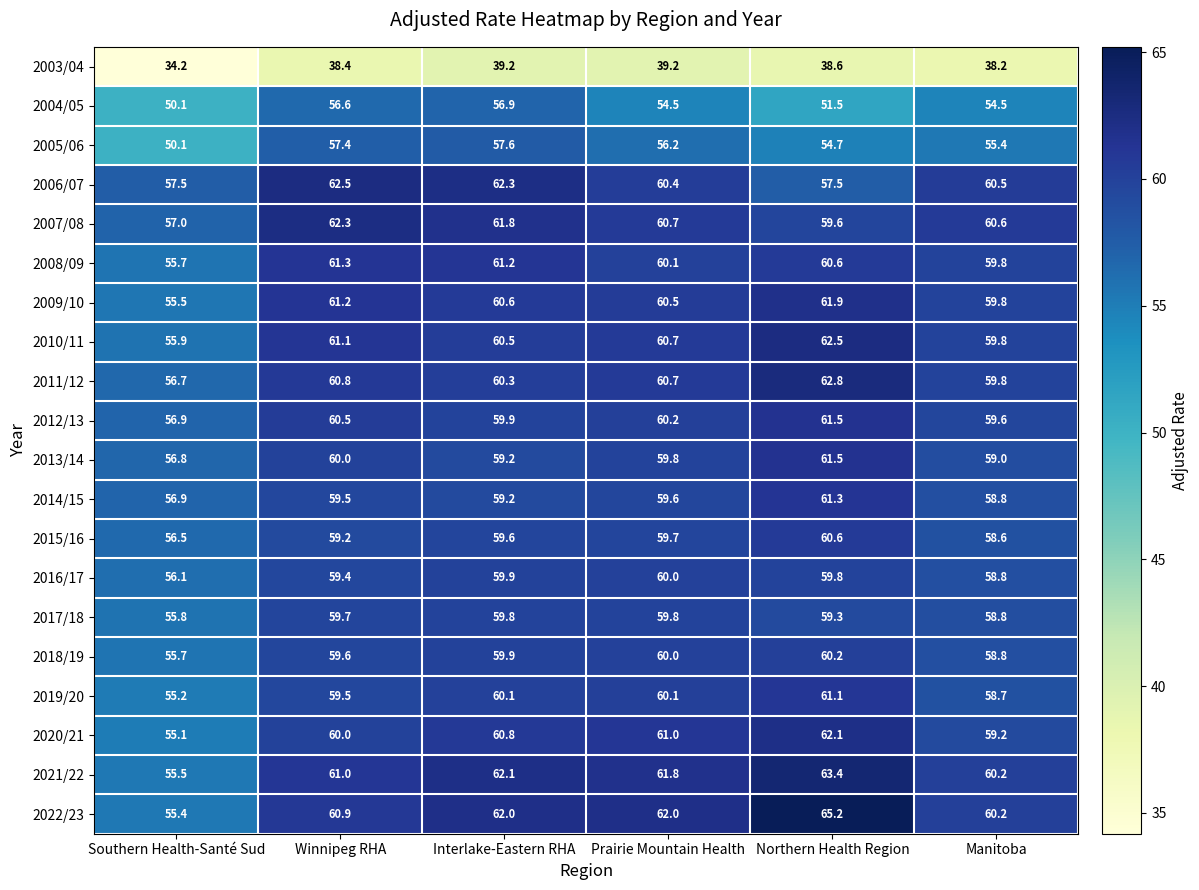

Where does the 2009/10 series first go above 60?

Winnipeg RHA